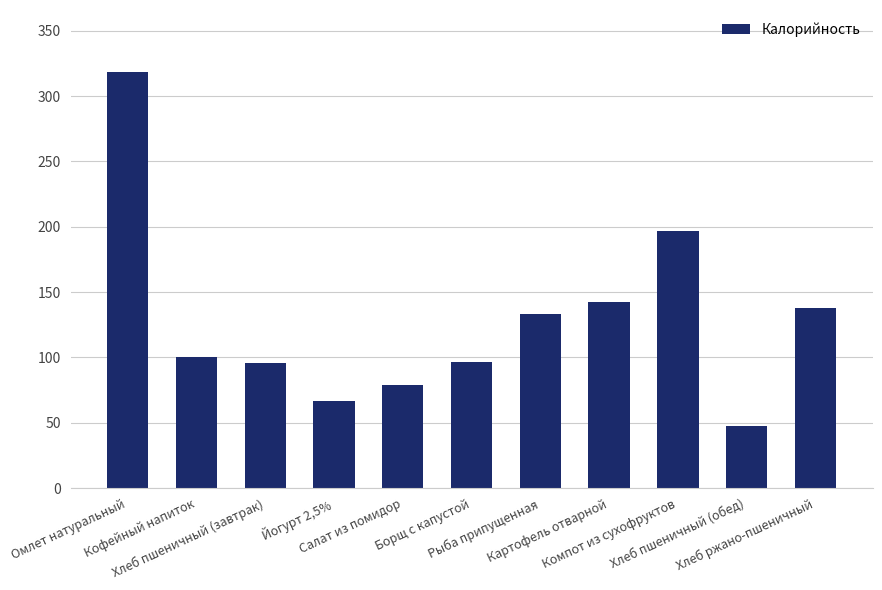

Which label corresponds to the smallest value in the chart?

Хлеб пшеничный (обед)